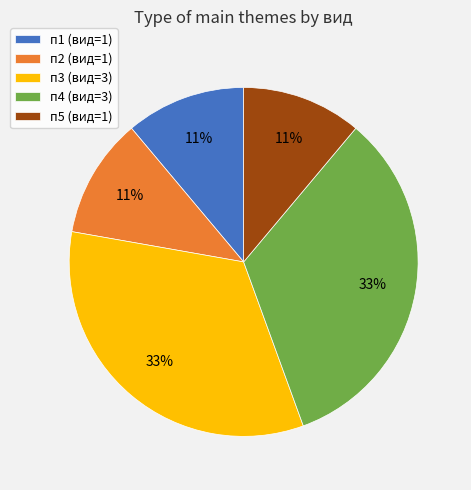

To the nearest percent, what percentage of the pie is п3?

33%